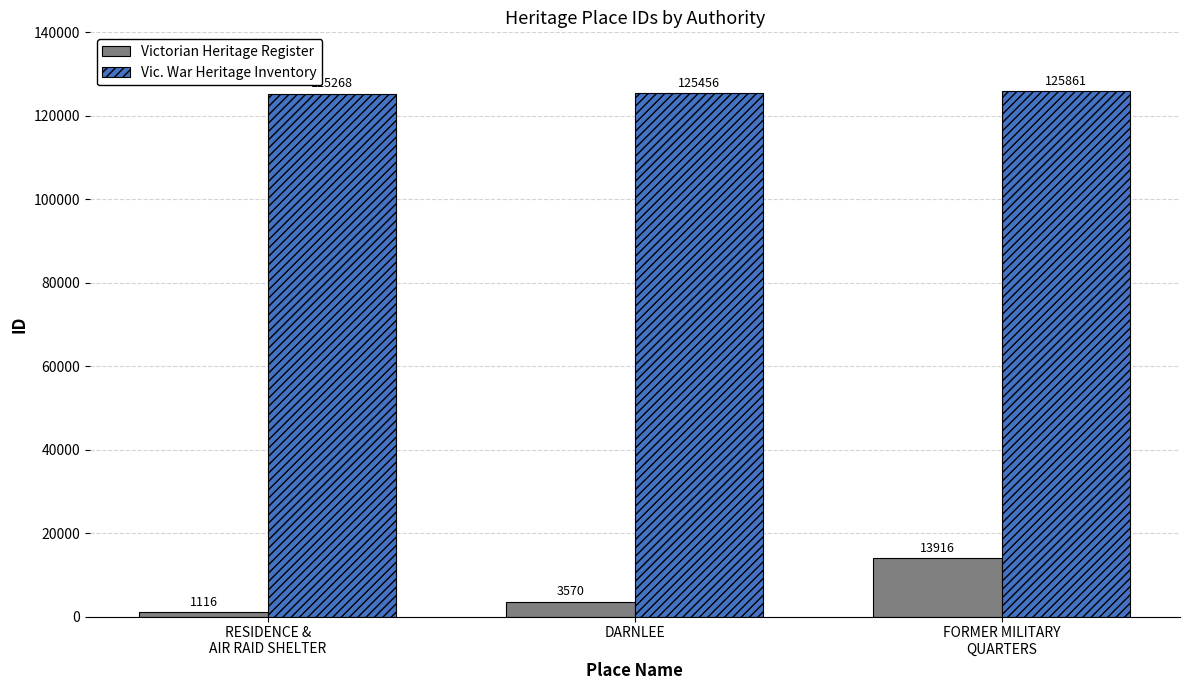

Reading left to right, what are all the values shown in this chart?

Victorian Heritage Register: 1116	3570	13916
Vic. War Heritage Inventory: 125268	125456	125861